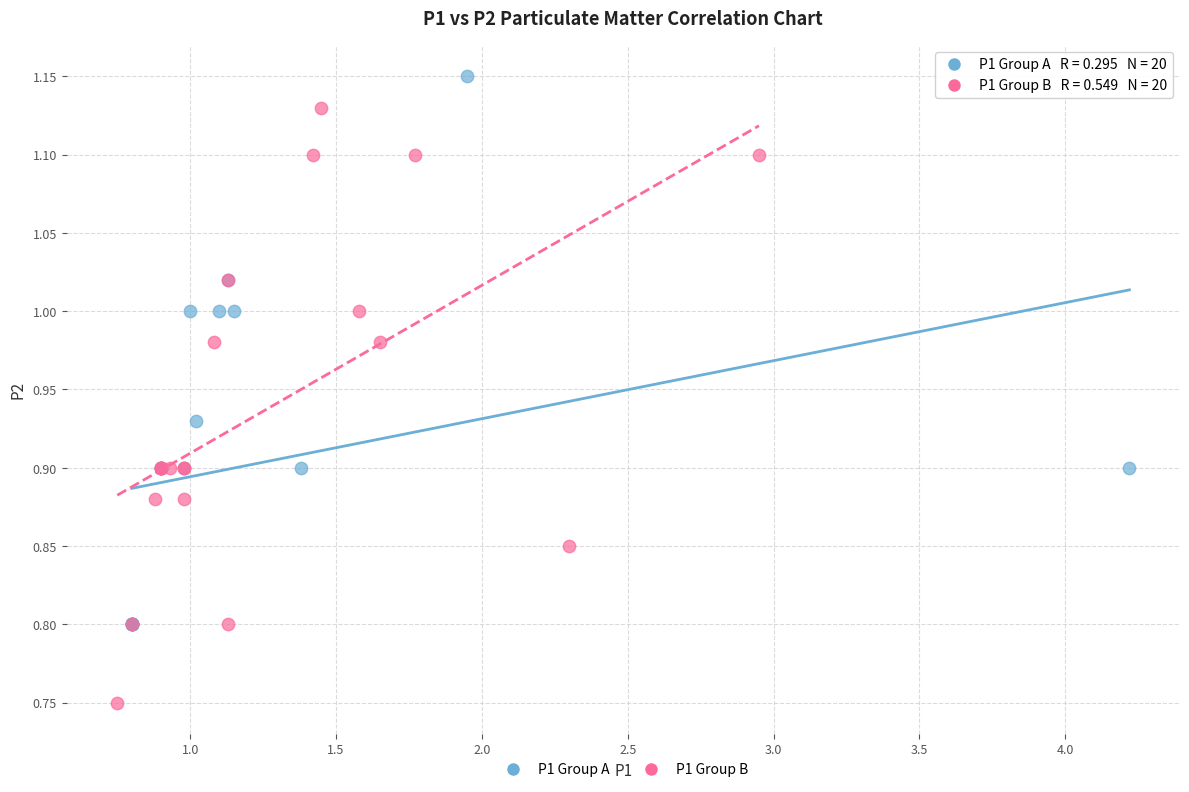

Which series contains the lowest Y value?

P1 Group B